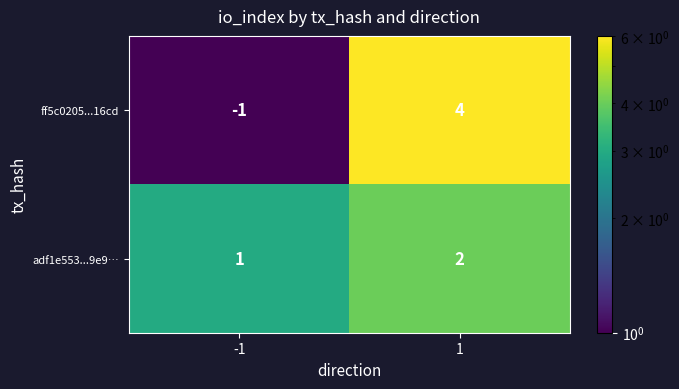

Which series changed the most between -1 and 1?

ff5c0205...16cd